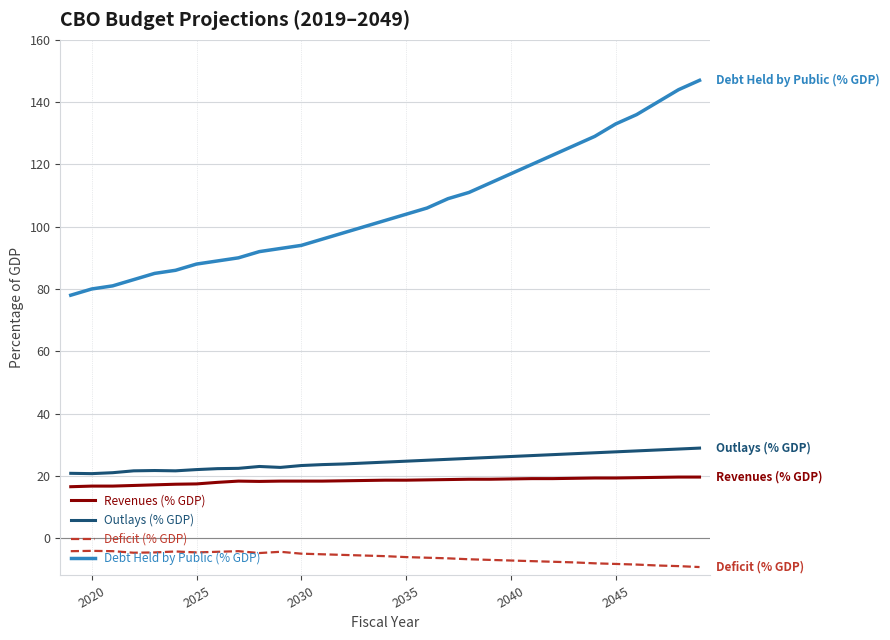

How many lines are shown in the chart?

4